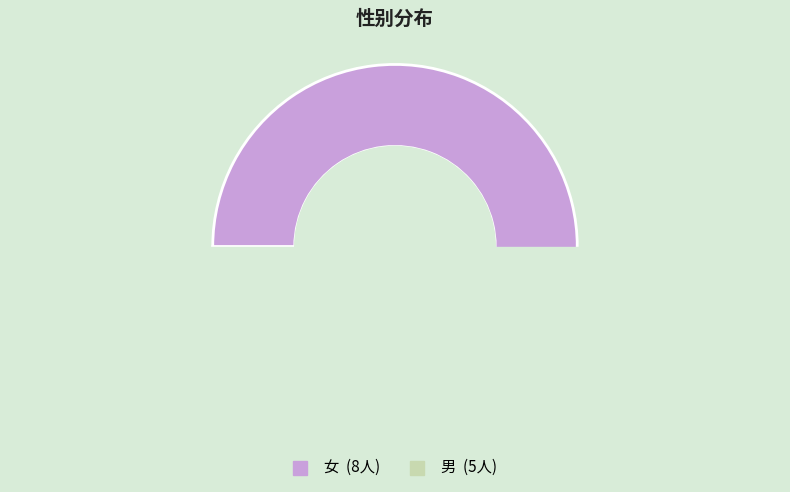

Is there any slice that represents more than half of the pie?

Yes